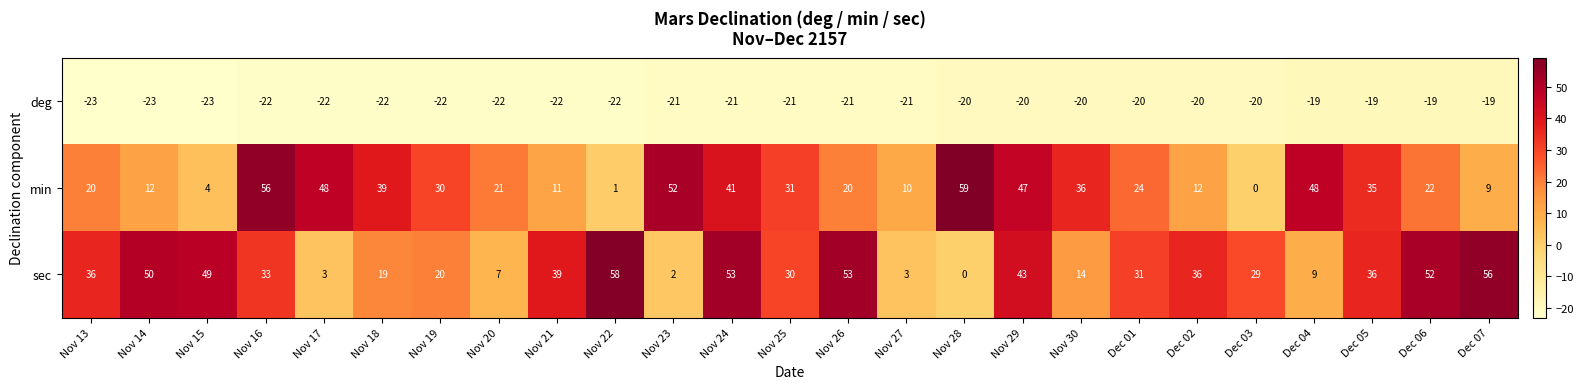

What is the total value across all series at Nov 28?

39